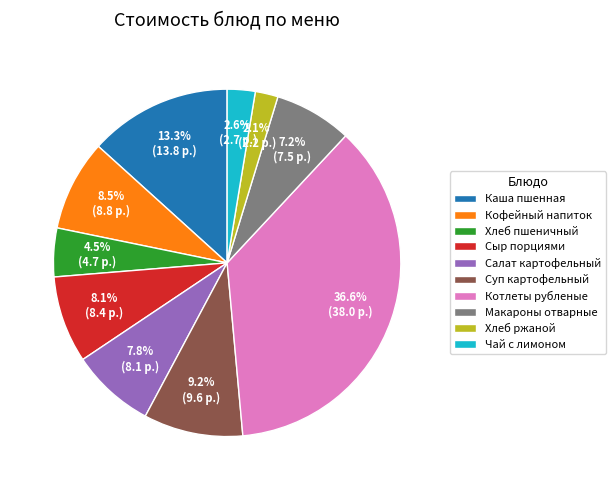

What is the total percentage of Хлеб ржаной and Макароны отварные?

9.3%